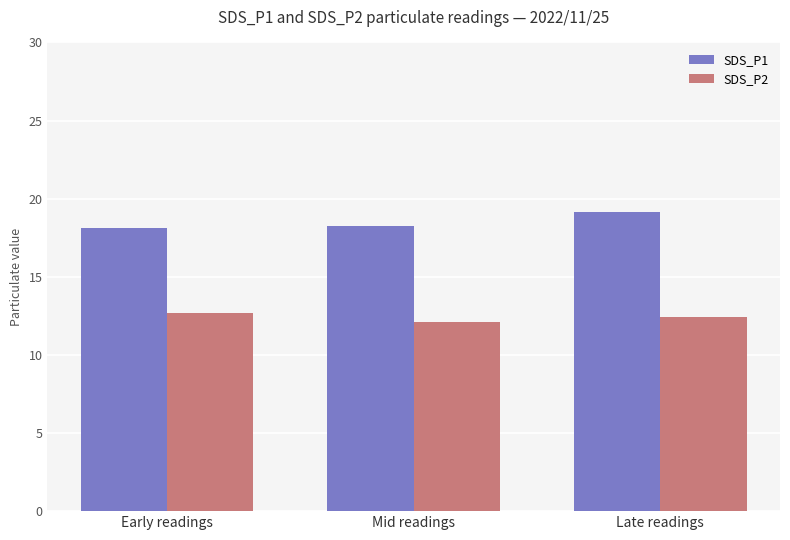

What is the value of the SDS_P2 bar at the 2nd from the left?

12.1